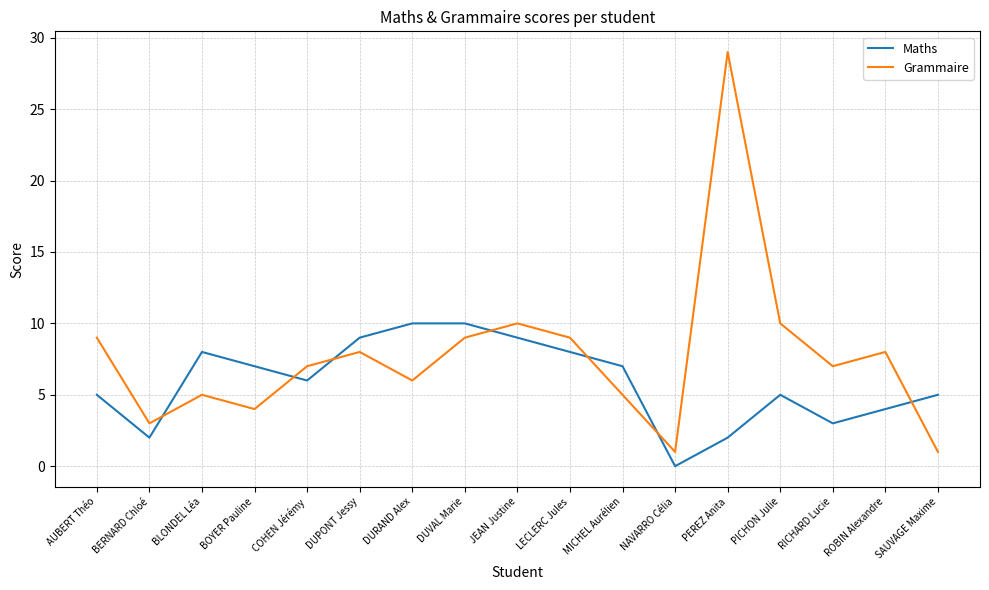

Which series has the largest total across all categories?

Grammaire